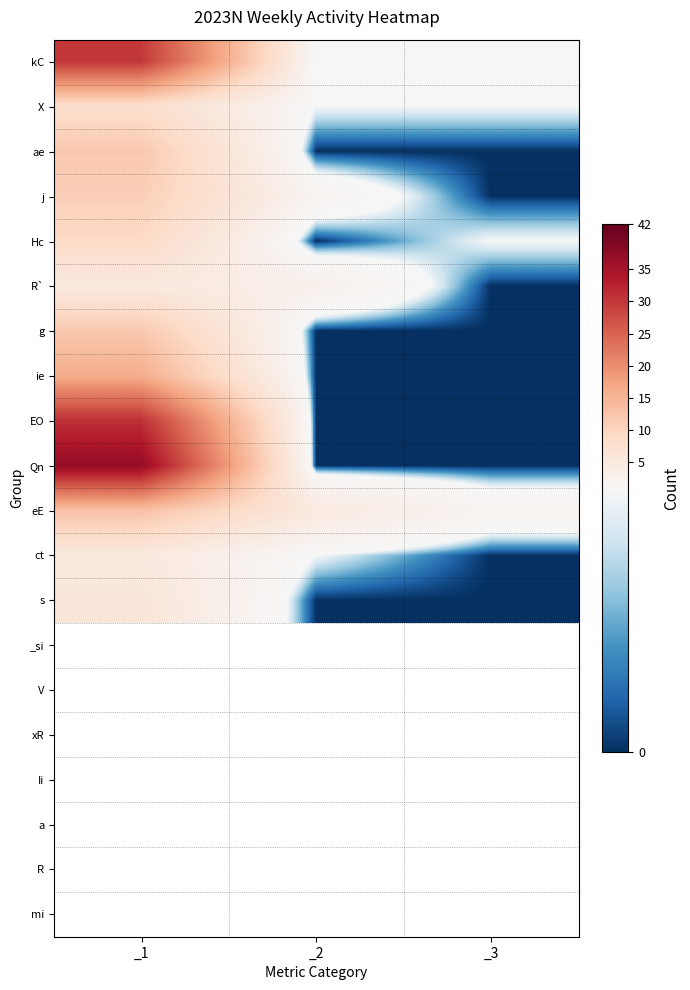

Rank the series by their maximum value, from highest to lowest.

Qn, EO, kC, ie, eE, ae, g, j, Hc, X, s, R`, ct